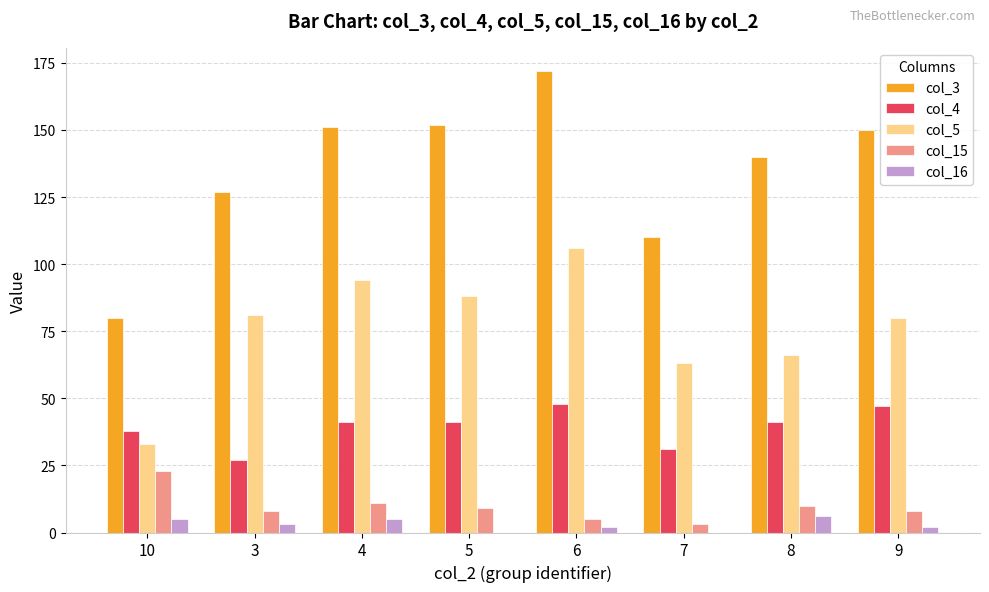

Which label corresponds to the largest value in the chart?

6